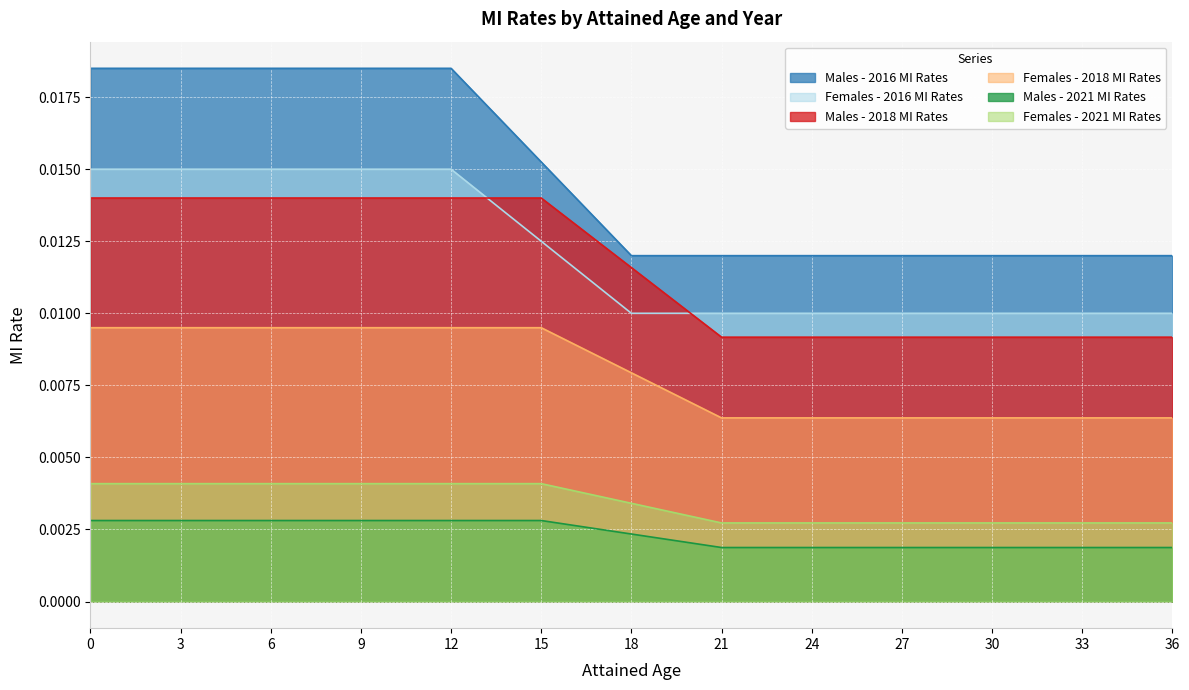

The Females - 2016 MI Rates series shows 0.0 at 12. True or false?

True